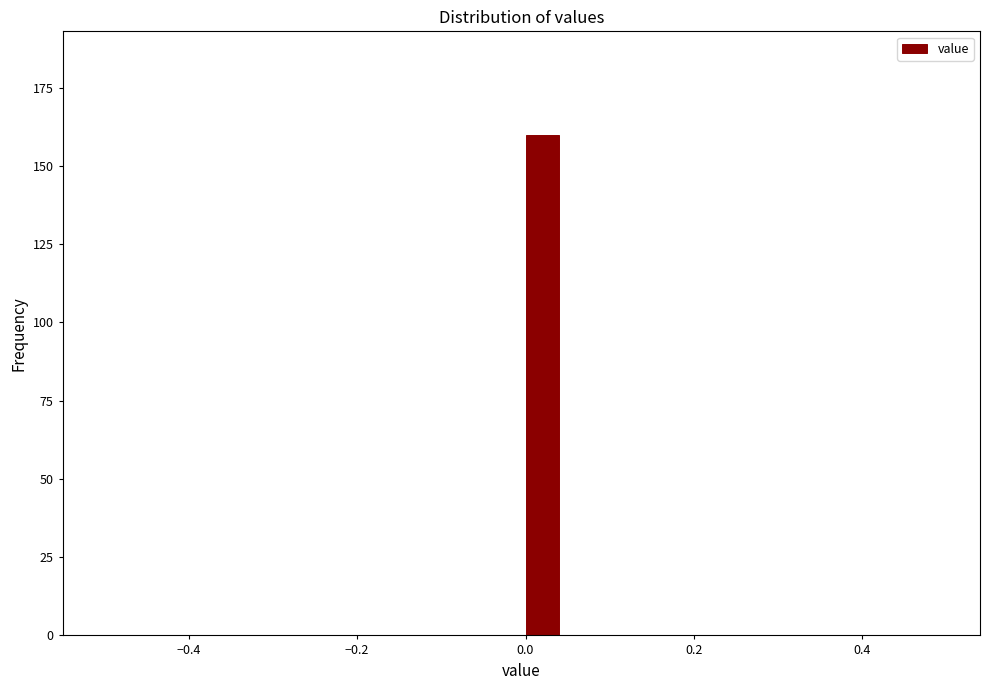

Around what value on the x-axis is the tallest bar? Give the approximate position of its centre, as read against the axis.

0.02